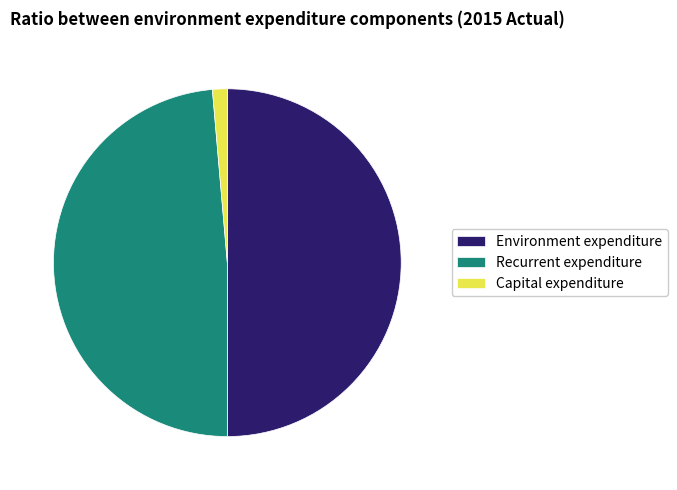

Do Capital expenditure and Environment expenditure together represent more than half of the pie?

Yes